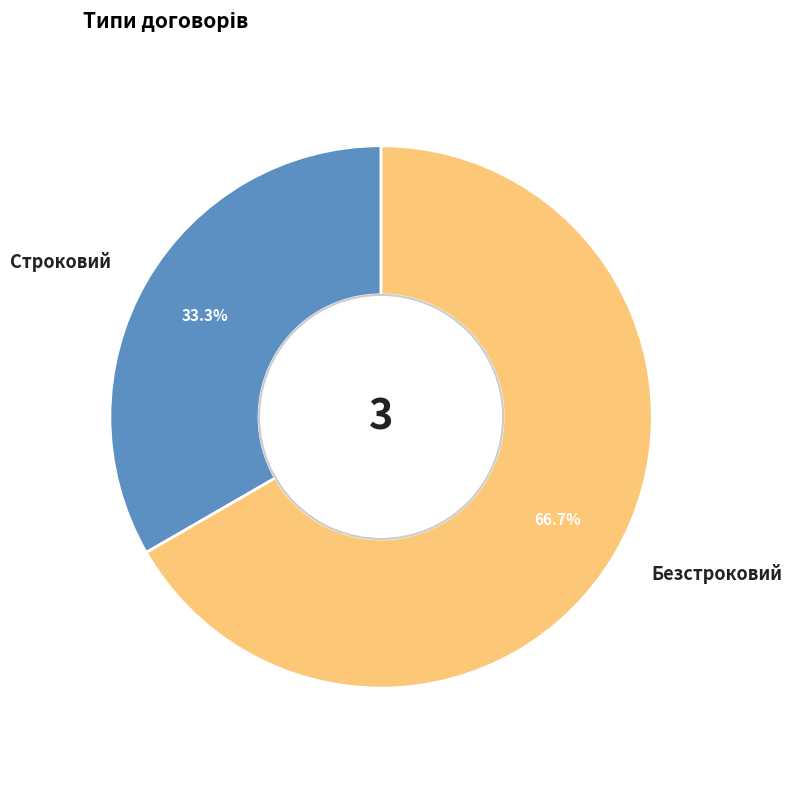

How many segments does this pie chart have?

2